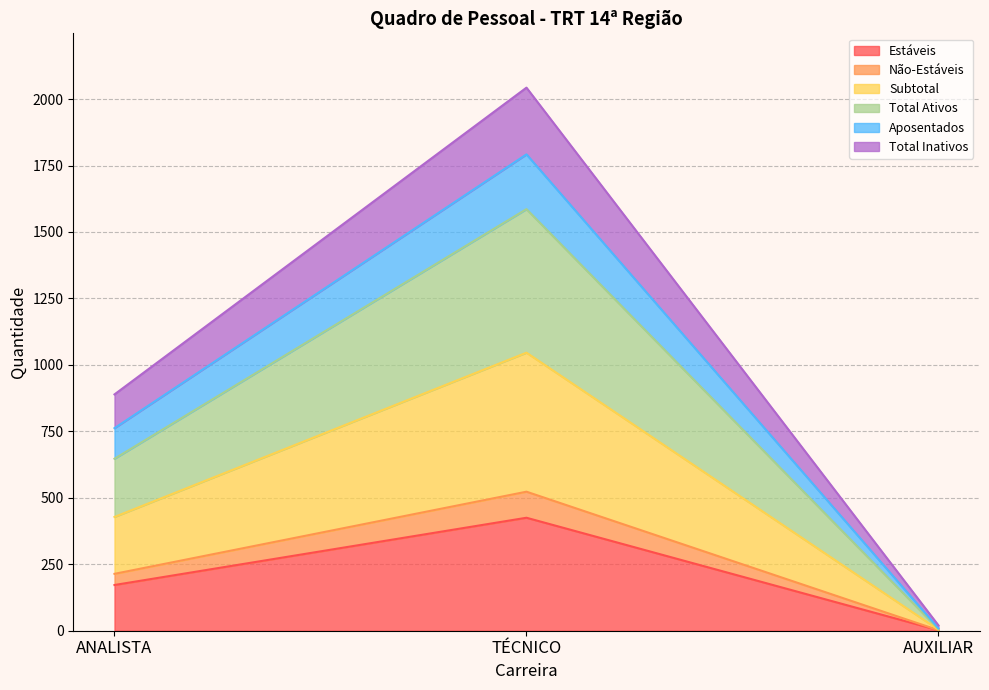

Reading left to right, what are the values for Estáveis?

172	425	2